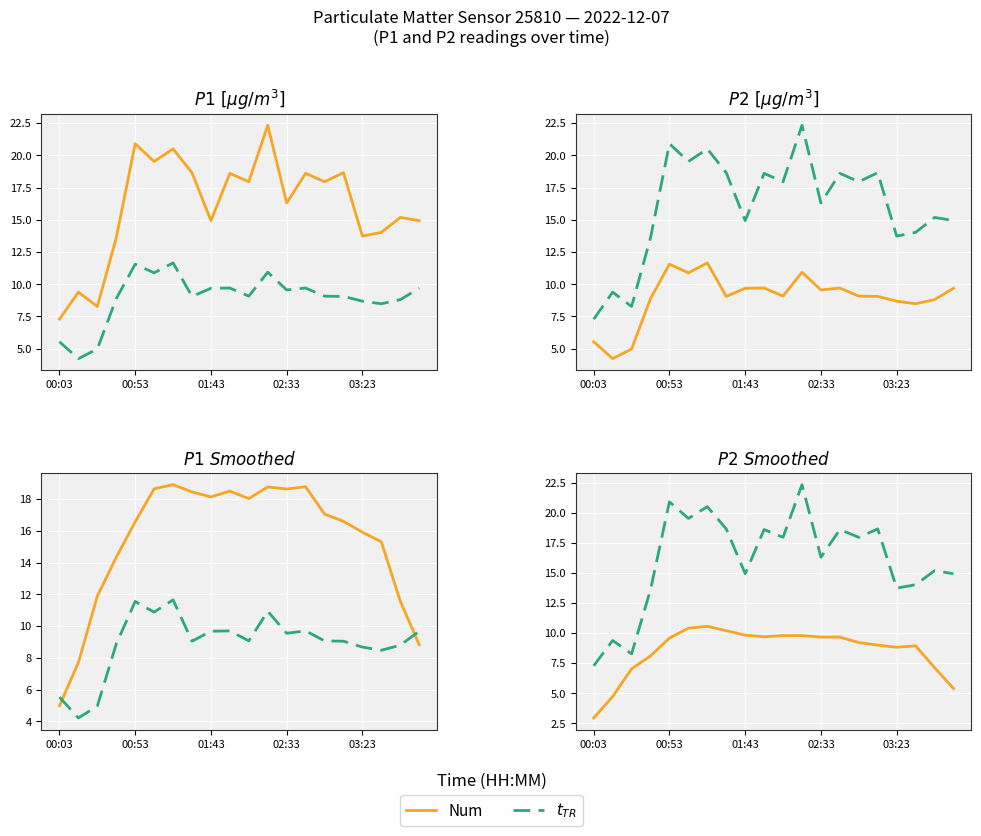

True or false: Num and $t_{TR}$ intersect in this chart.

False